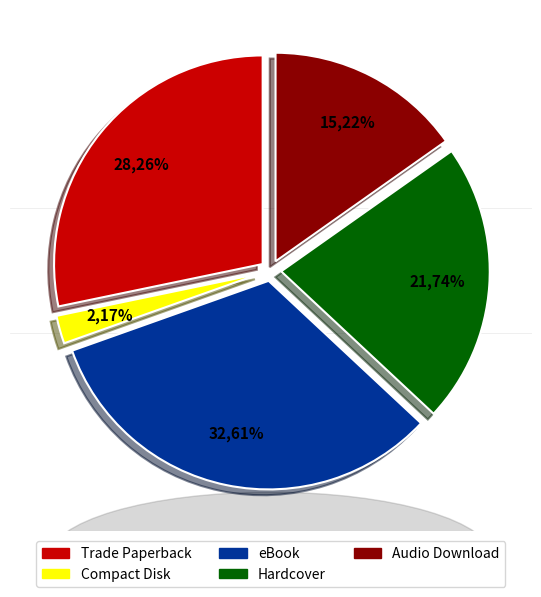

Is the sum of Compact Disk and Hardcover greater than half?

No